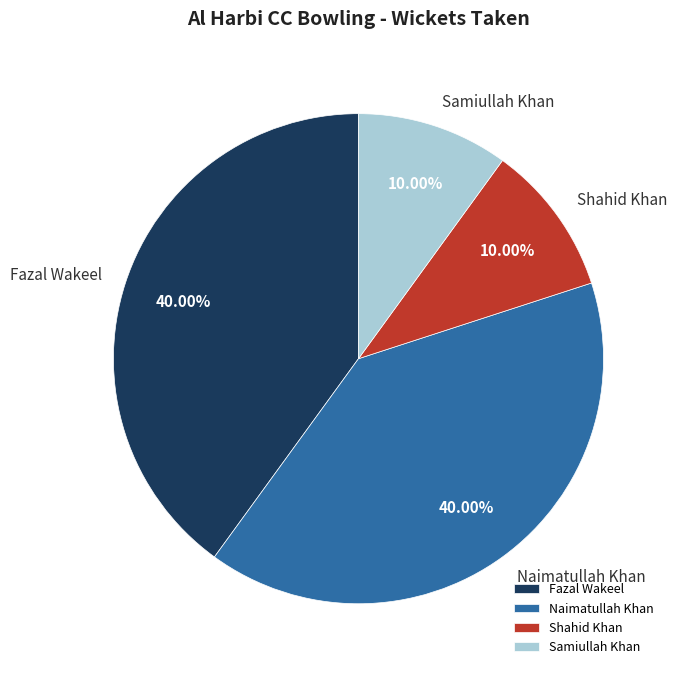

To the nearest percent, what is the difference between the largest and smallest slice percentages?

30%